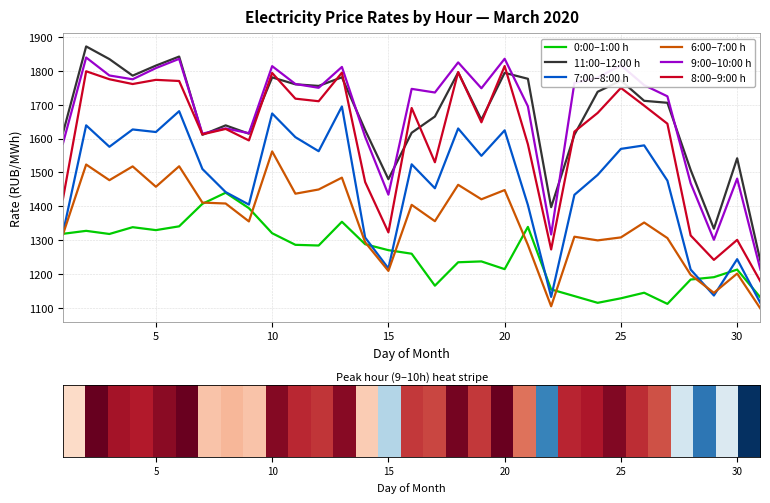

True or false: 11:00–12:00 h and 7:00–8:00 h intersect in this chart.

False